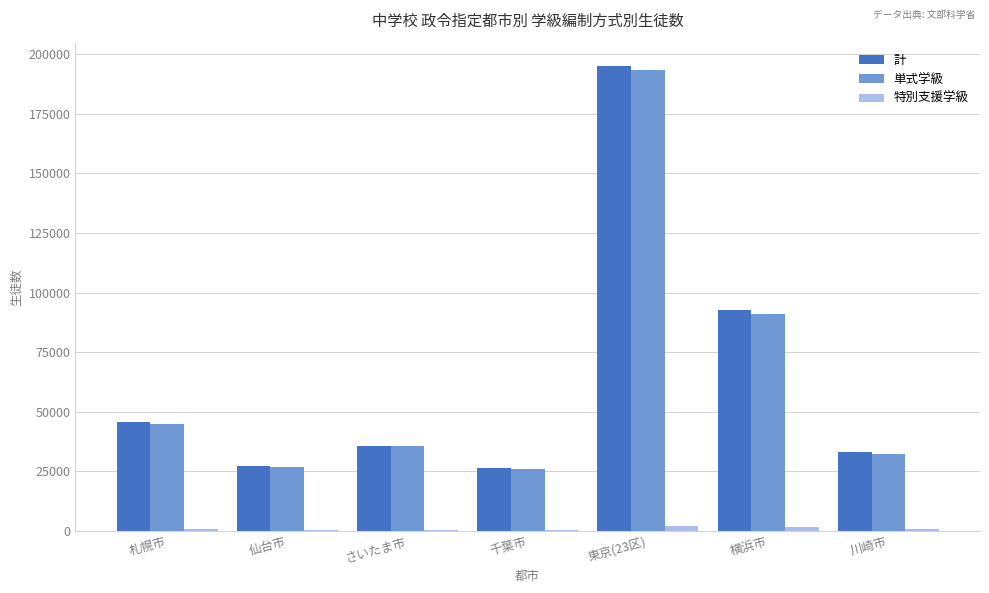

What is the greatest value displayed?

195135